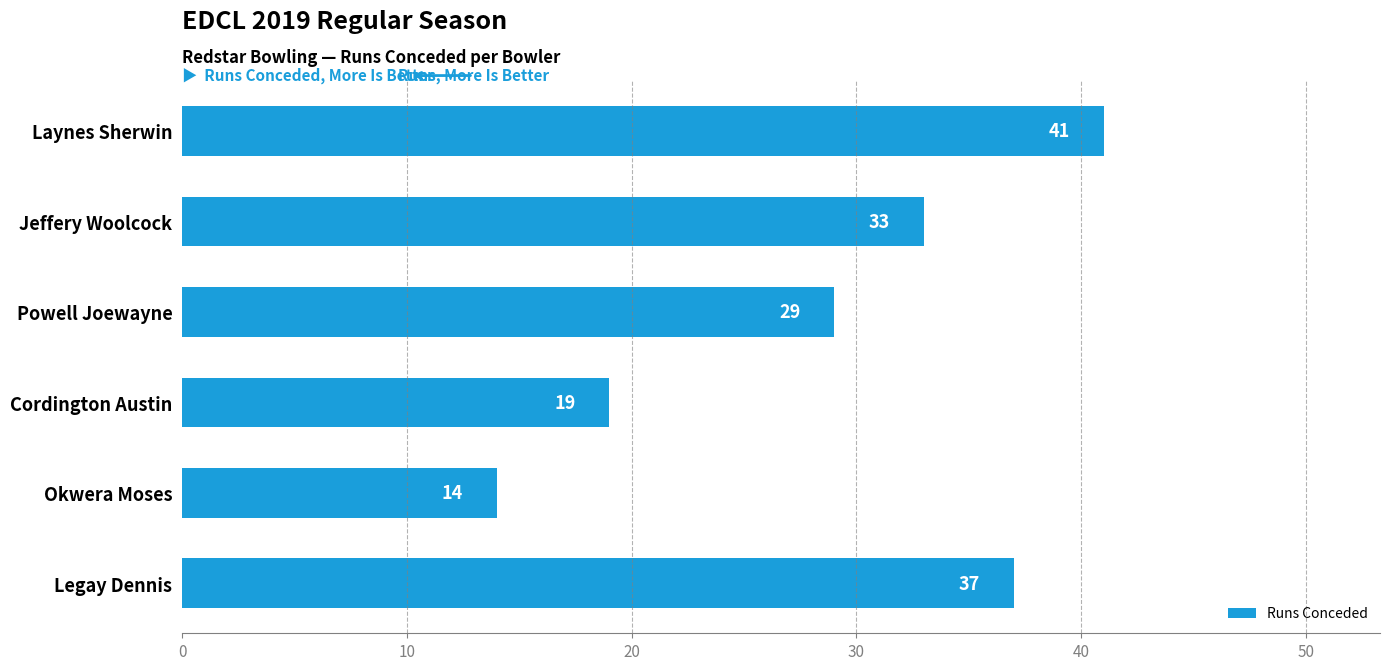

What is the change in value from Powell Joewayne to Okwera Moses?

-15